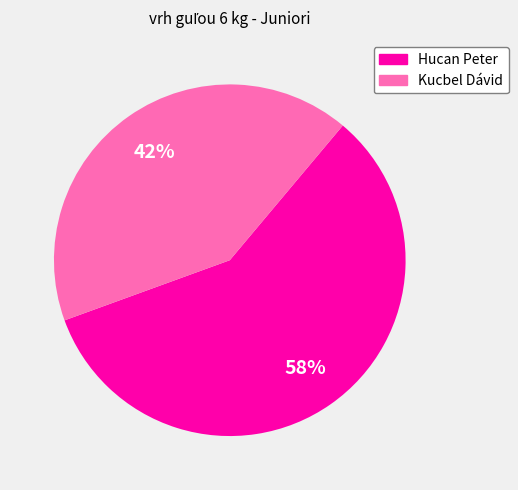

Do Hucan Peter and Kucbel Dávid together represent more than half of the pie?

Yes